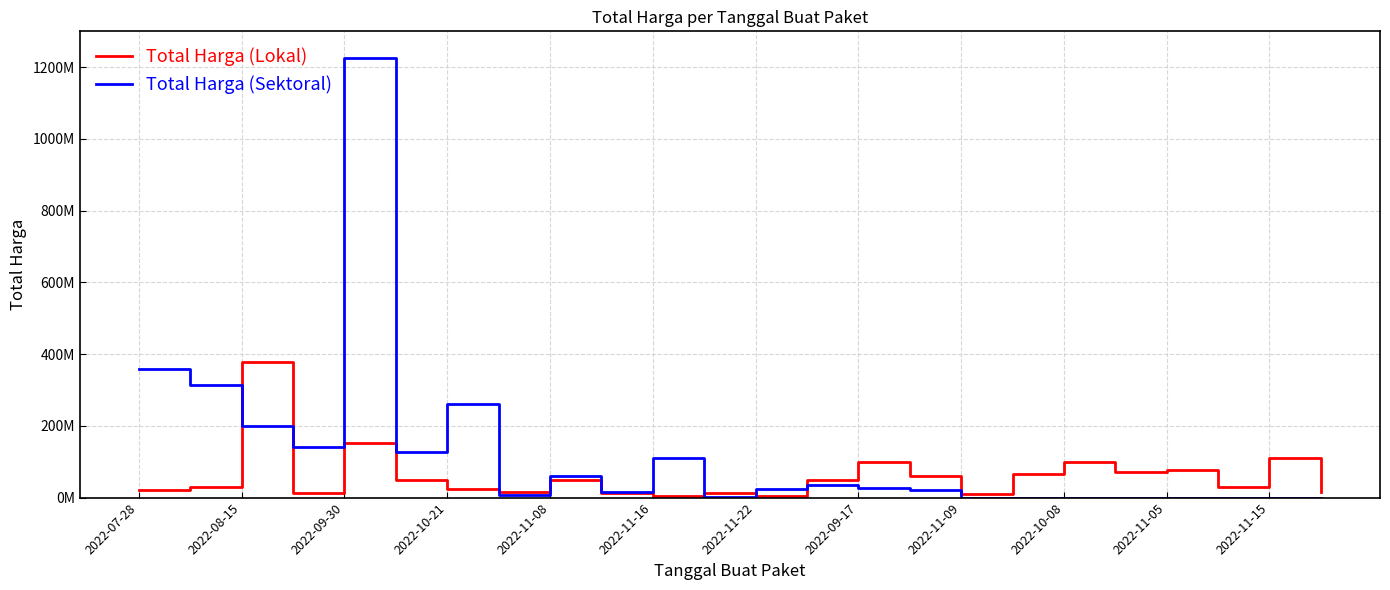

Which series has the largest total across all categories?

Total Harga (Sektoral)